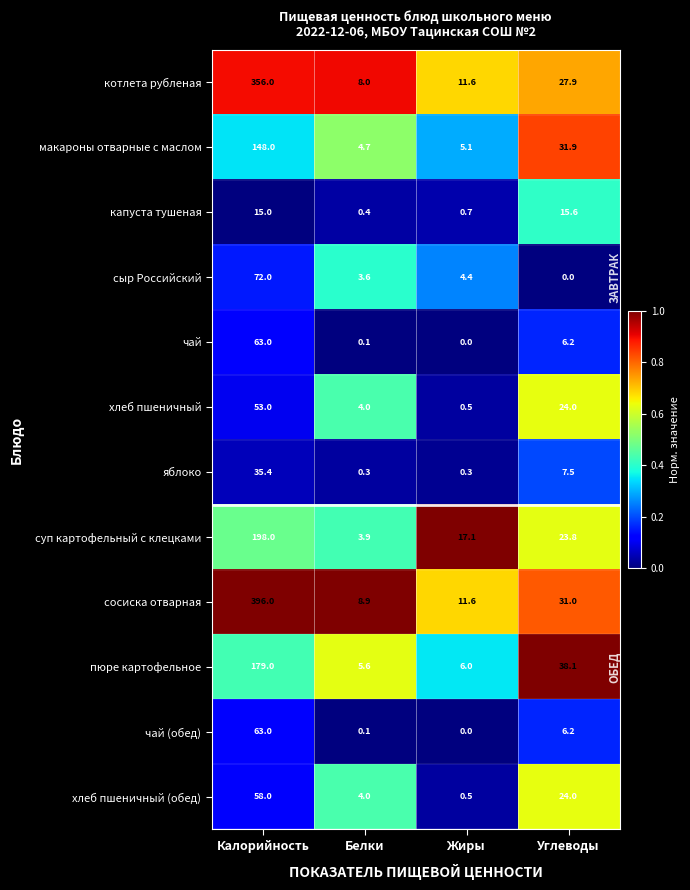

List the labels in order of пюре картофельное value, smallest first.

Белки, Жиры, Углеводы, Калорийность